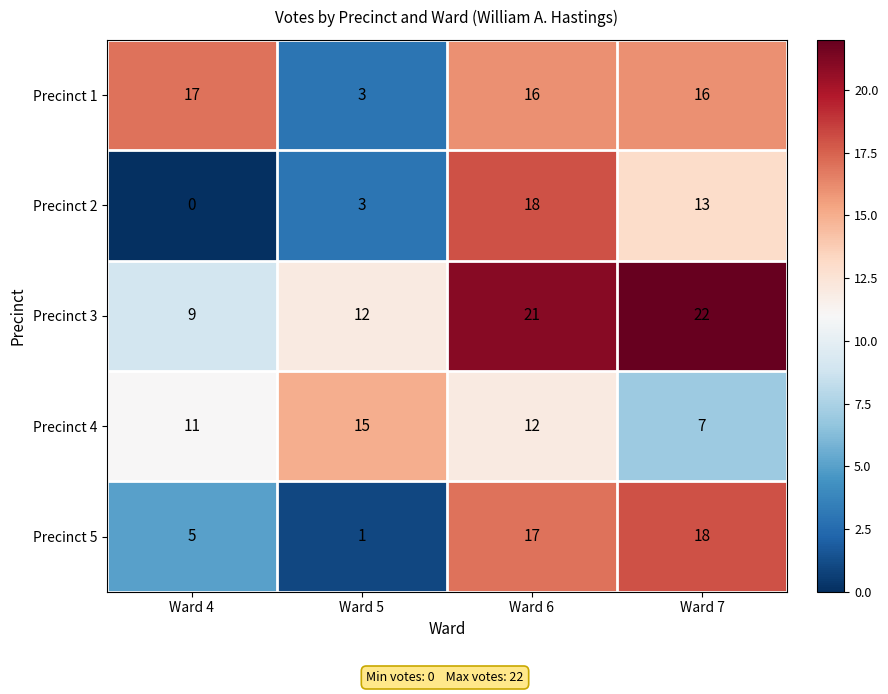

How many positive values does the Precinct 2 series have?

3